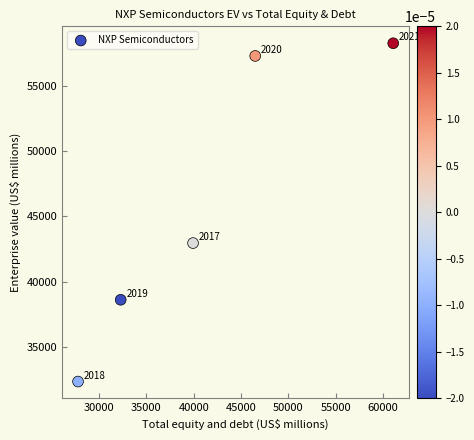

What Y value in the scatter plot is closest to 45292?

42945